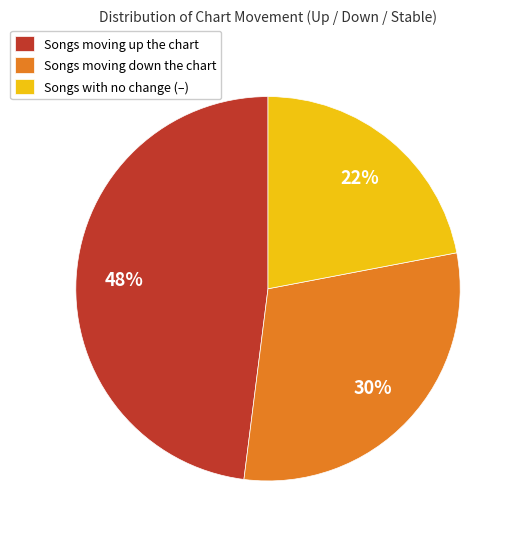

Rank the categories by value from highest to lowest.

Songs moving up the chart, Songs moving down the chart, Songs with no change (–)